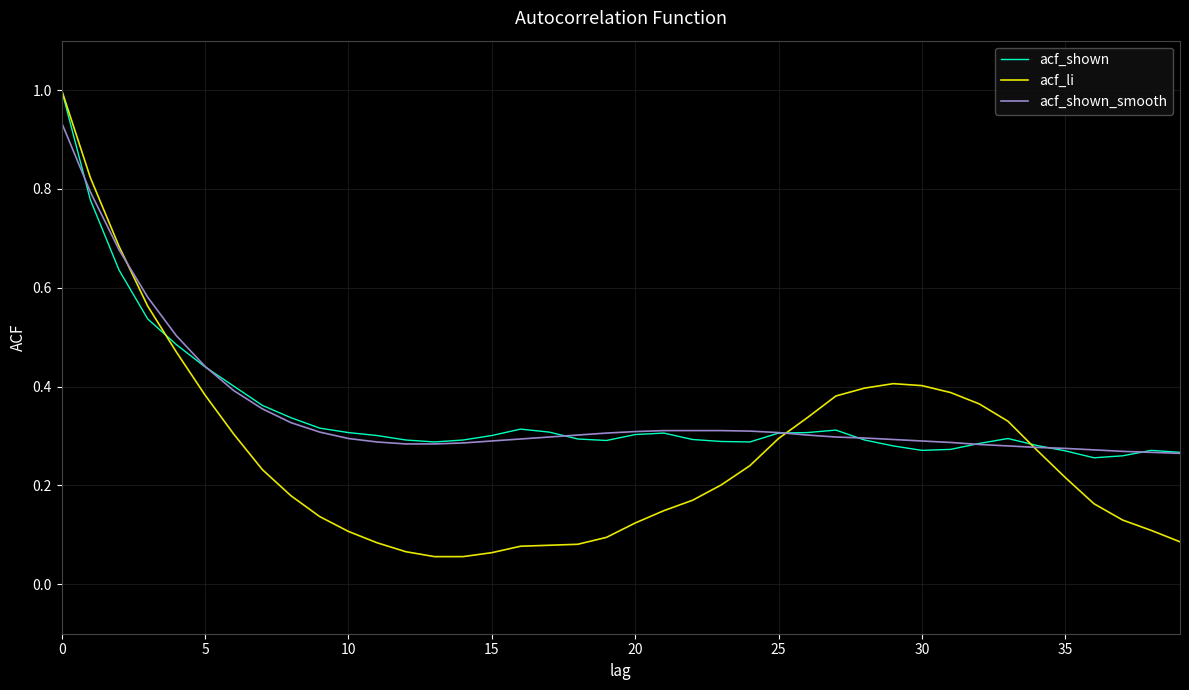

What is the greatest value displayed?

1.0